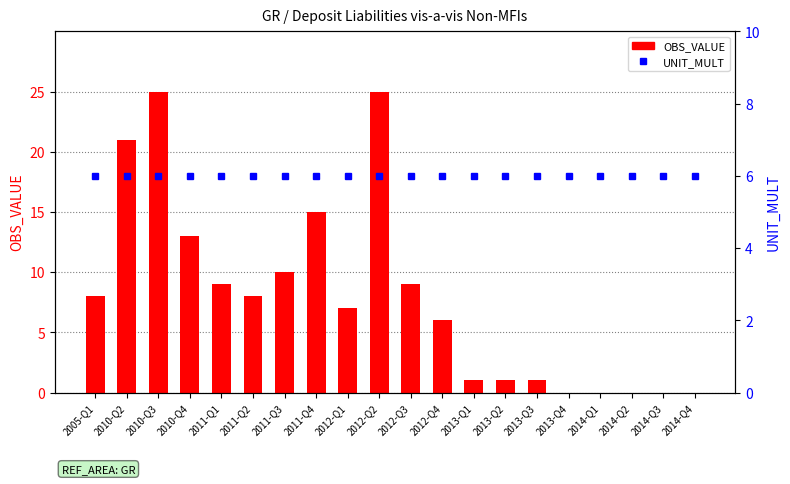

What is the label of the 19th bar from the left?

2014-Q3